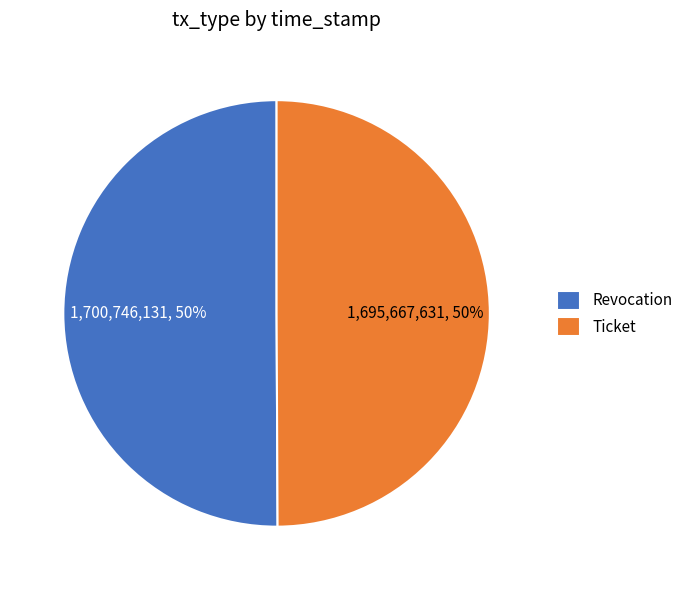

Combined, do Ticket and Revocation account for over 50%?

Yes